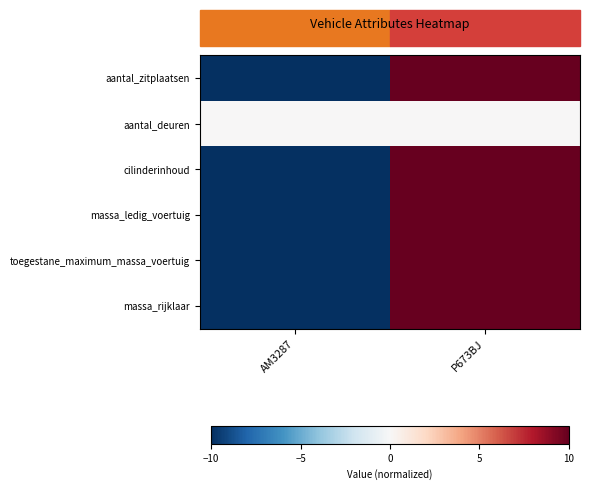

Reading left to right, list all the values displayed in this chart.

aantal_zitplaatsen: AM3287=-10	P673BJ=10
aantal_deuren: AM3287=0	P673BJ=0
cilinderinhoud: AM3287=-10	P673BJ=10
massa_ledig_voertuig: AM3287=-10	P673BJ=10
toegestane_maximum_massa_voertuig: AM3287=-10	P673BJ=10
massa_rijklaar: AM3287=-10	P673BJ=10